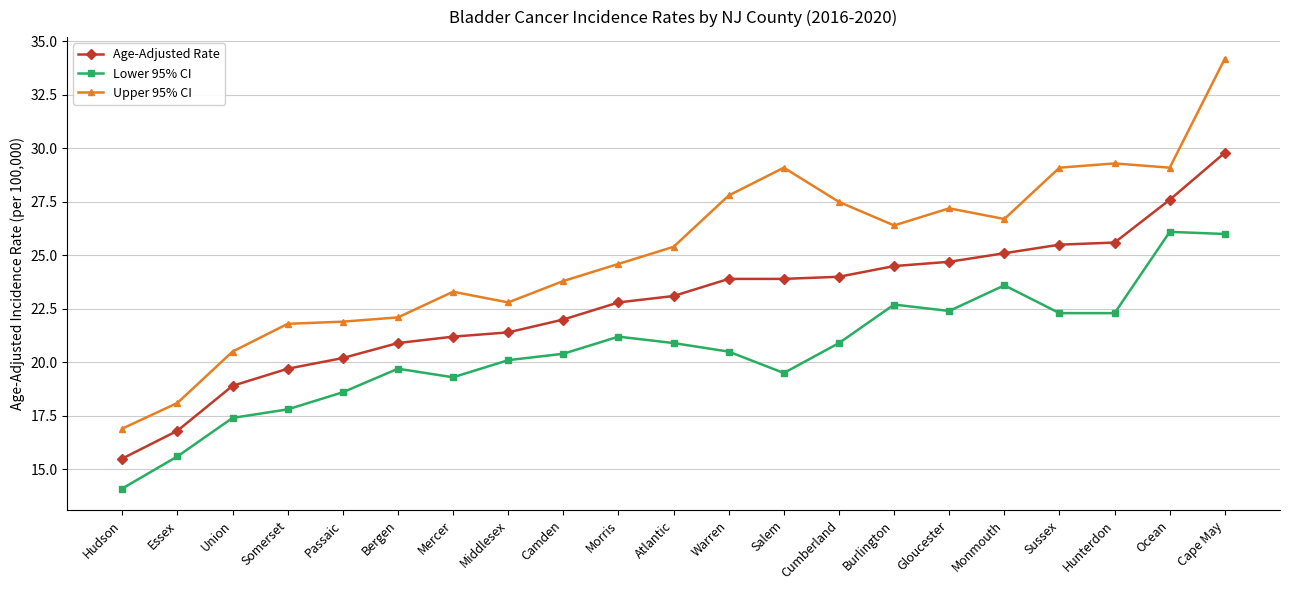

Which series has the largest range (max minus min)?

Upper 95% CI